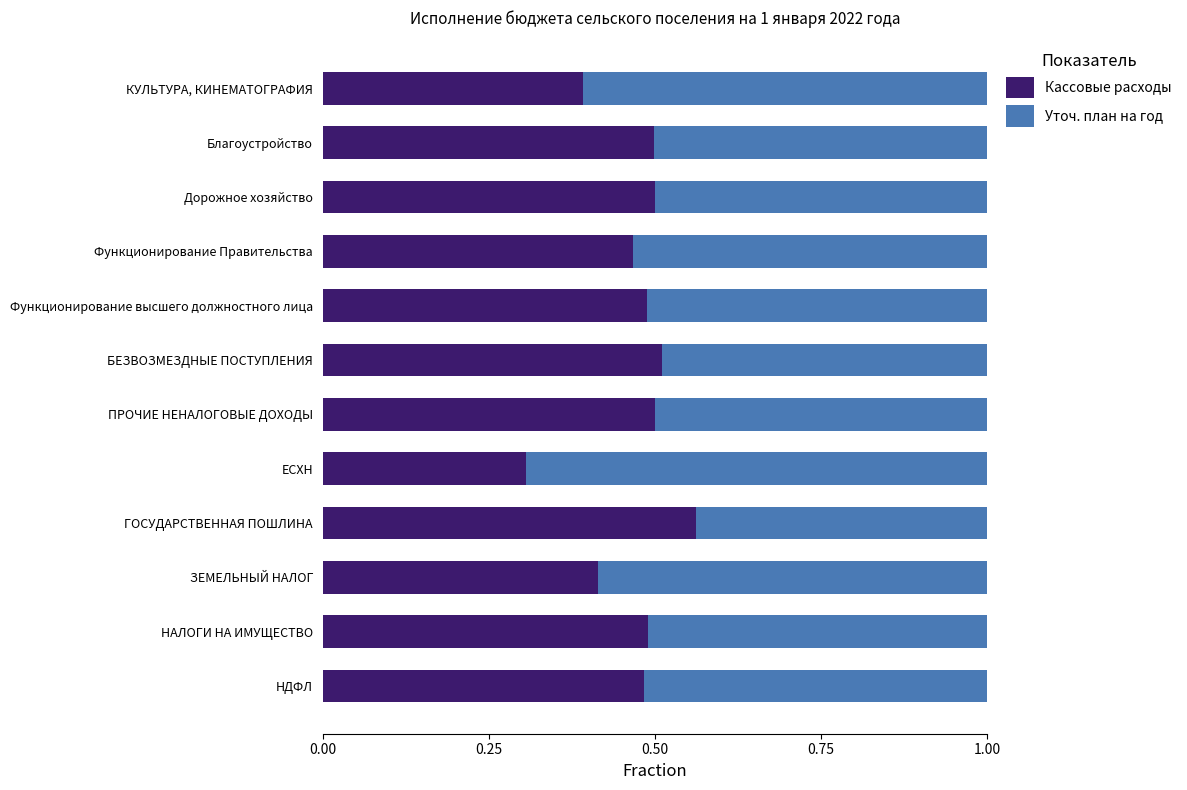

What is the difference between the maximum and minimum values in the Кассовые расходы series?

0.3